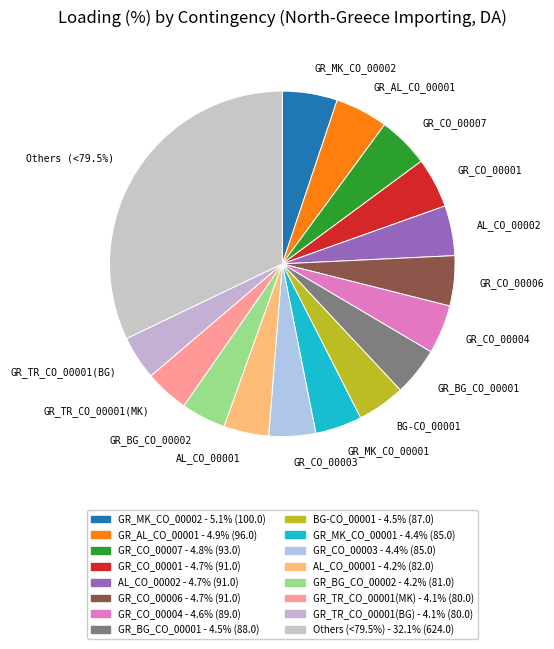

To the nearest percent, what percentage of the pie is GR_CO_00006?

5%